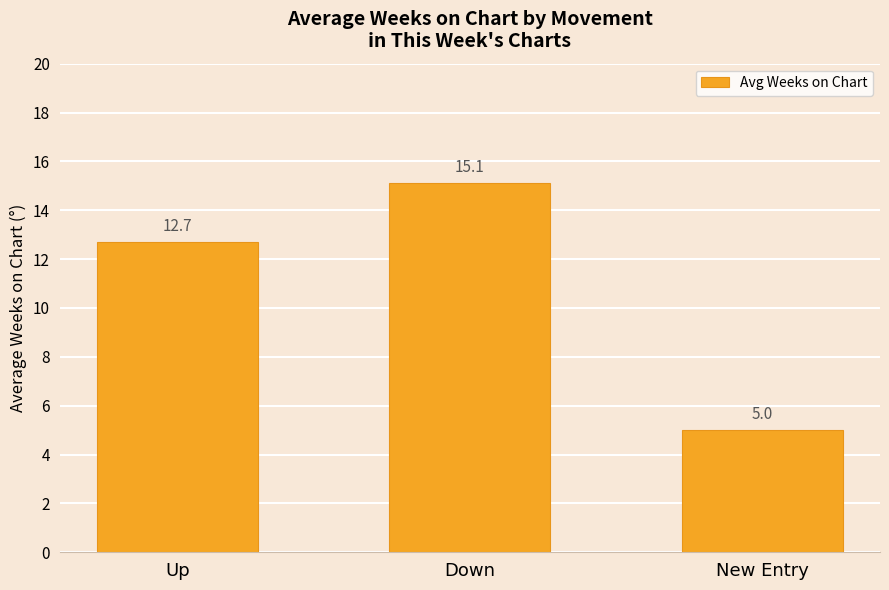

List the labels in order of value, largest first.

Down, Up, New Entry